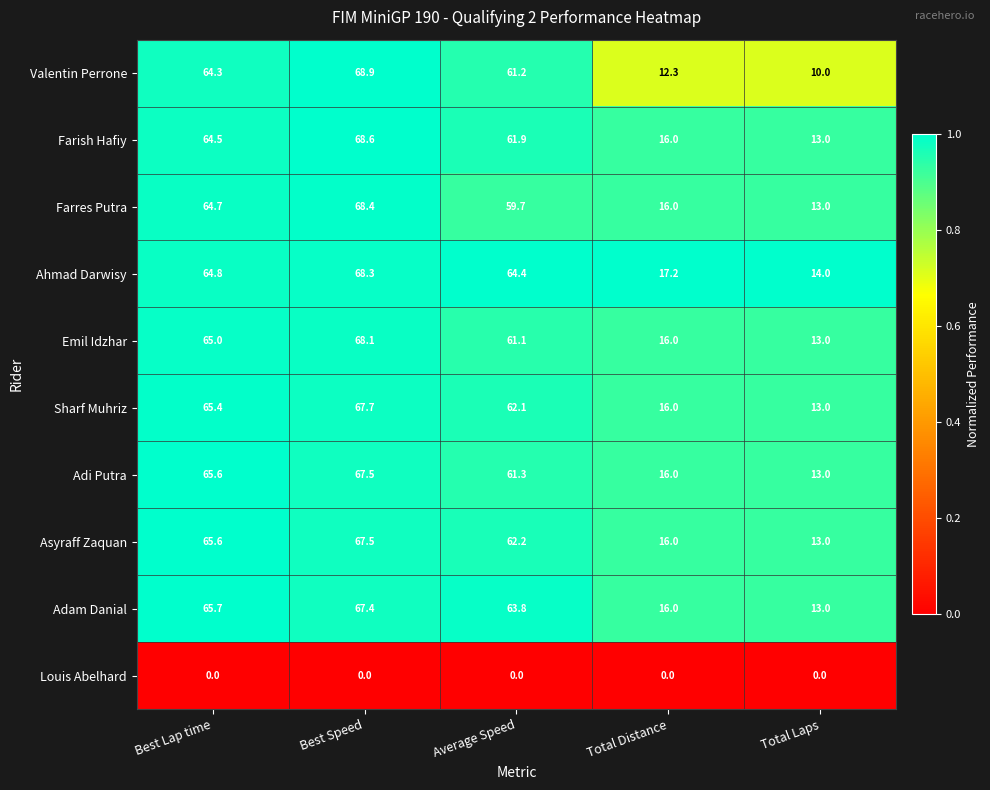

The value of Farish Hafiy at Best Speed is 68.6. True or false?

True